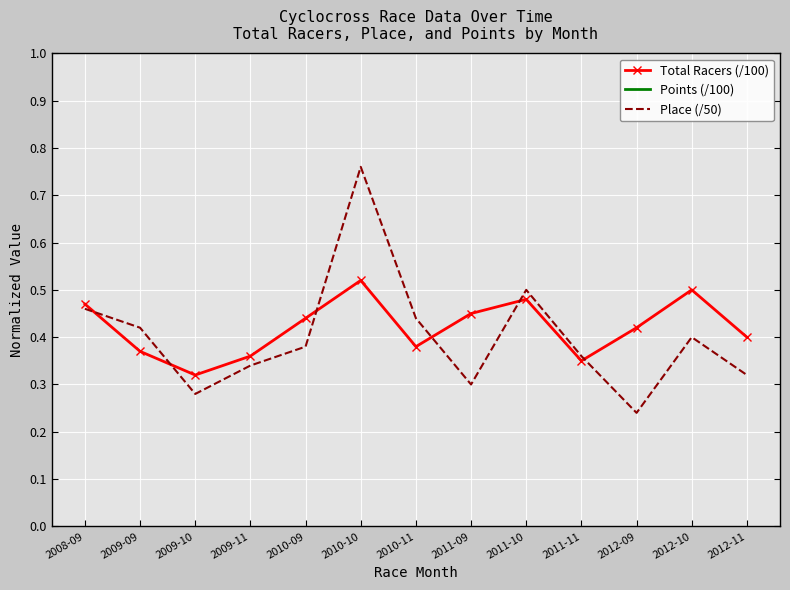

What is the minimum value shown in the chart?

0.2